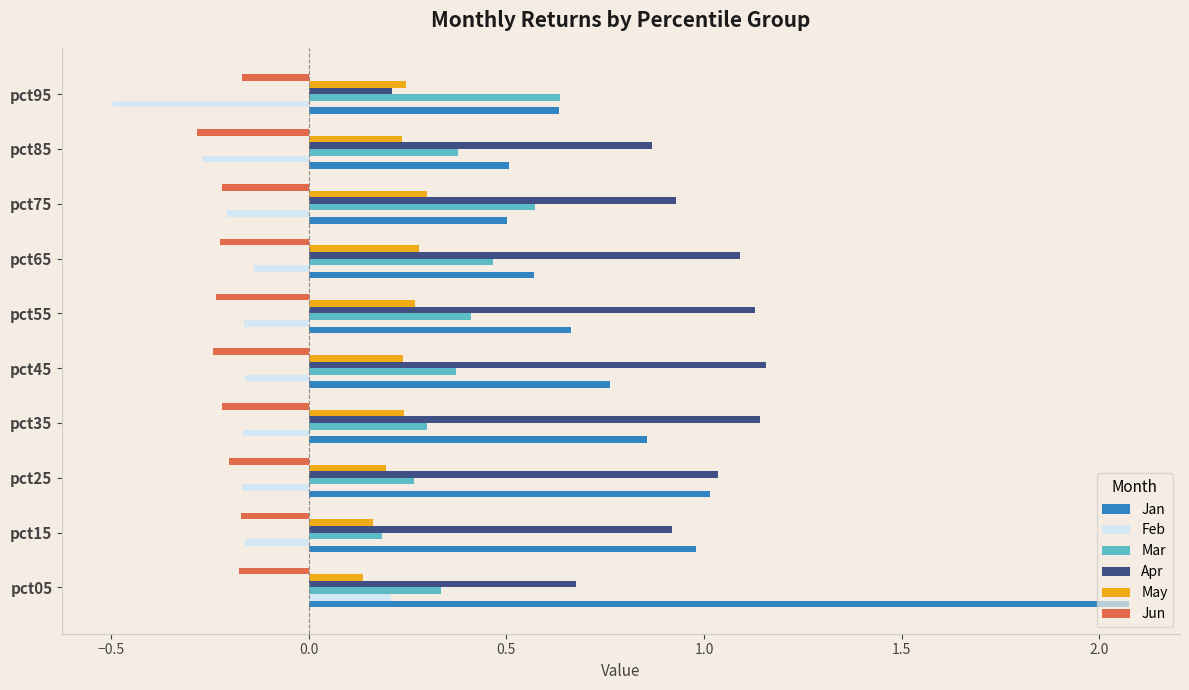

What is the spread (max minus min) of values at pct35?

1.4